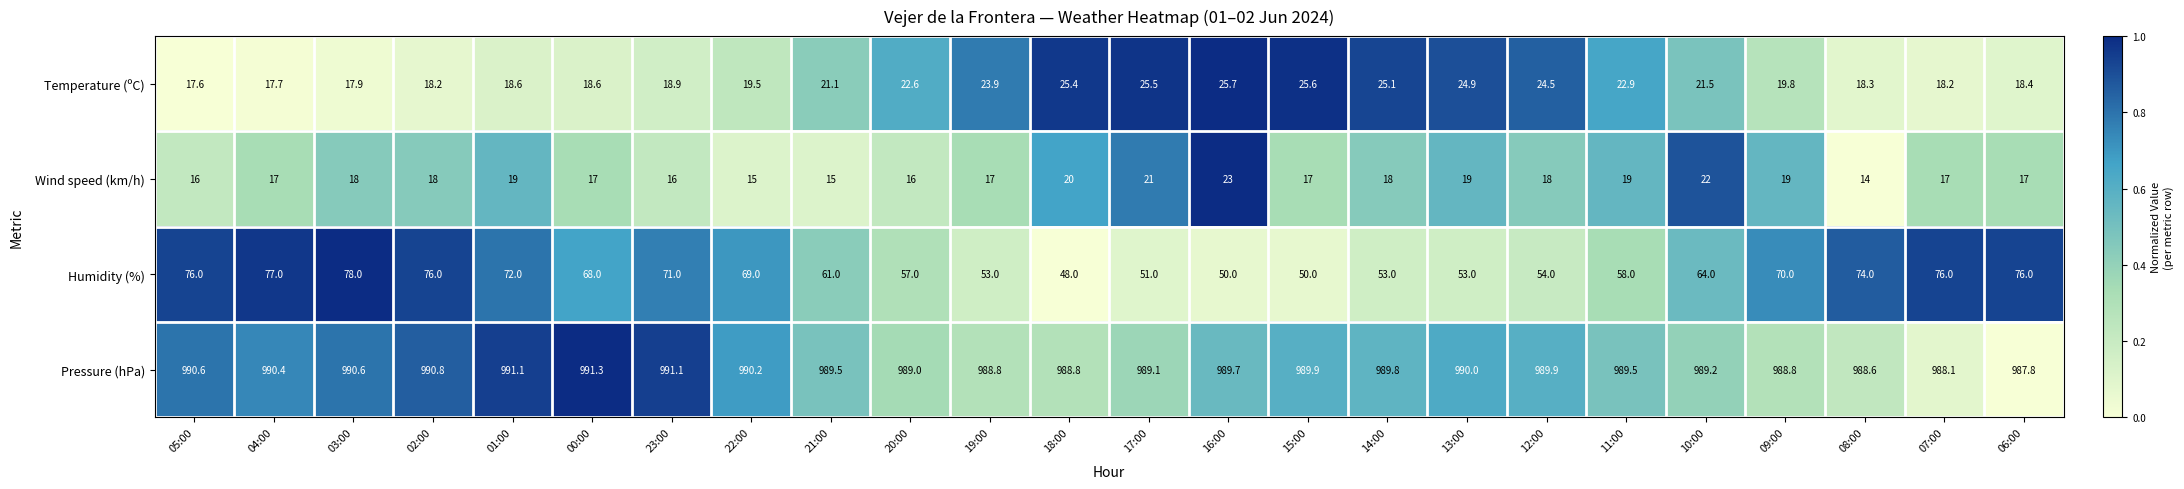

What is the difference between the maximum and second lowest values in the Wind speed (km/h) series?

8.0